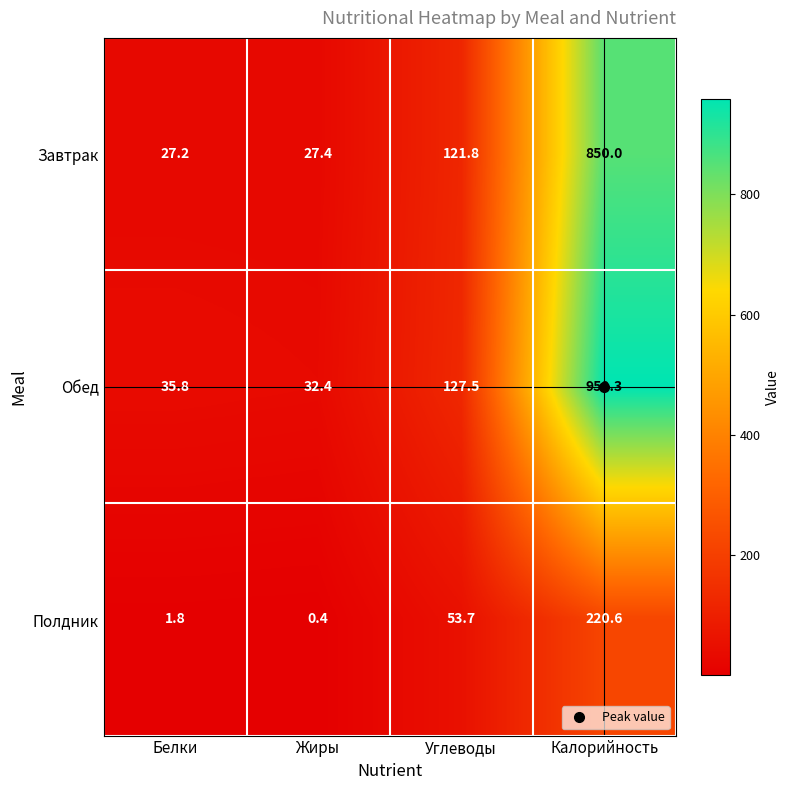

The Завтрак series shows 27.2 at Белки. True or false?

True